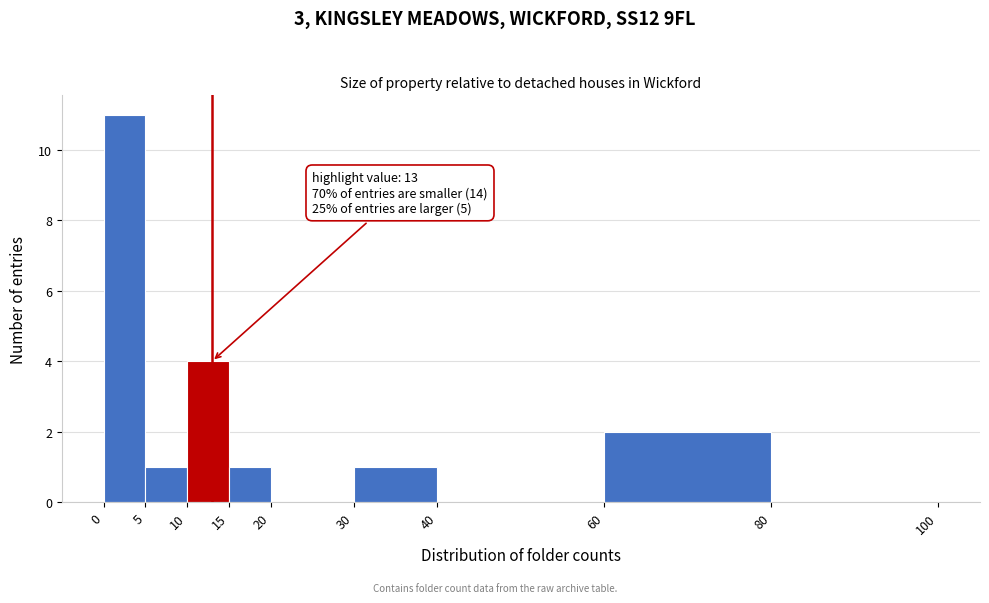

Which range on the x-axis has the tallest bar?

0 to 5